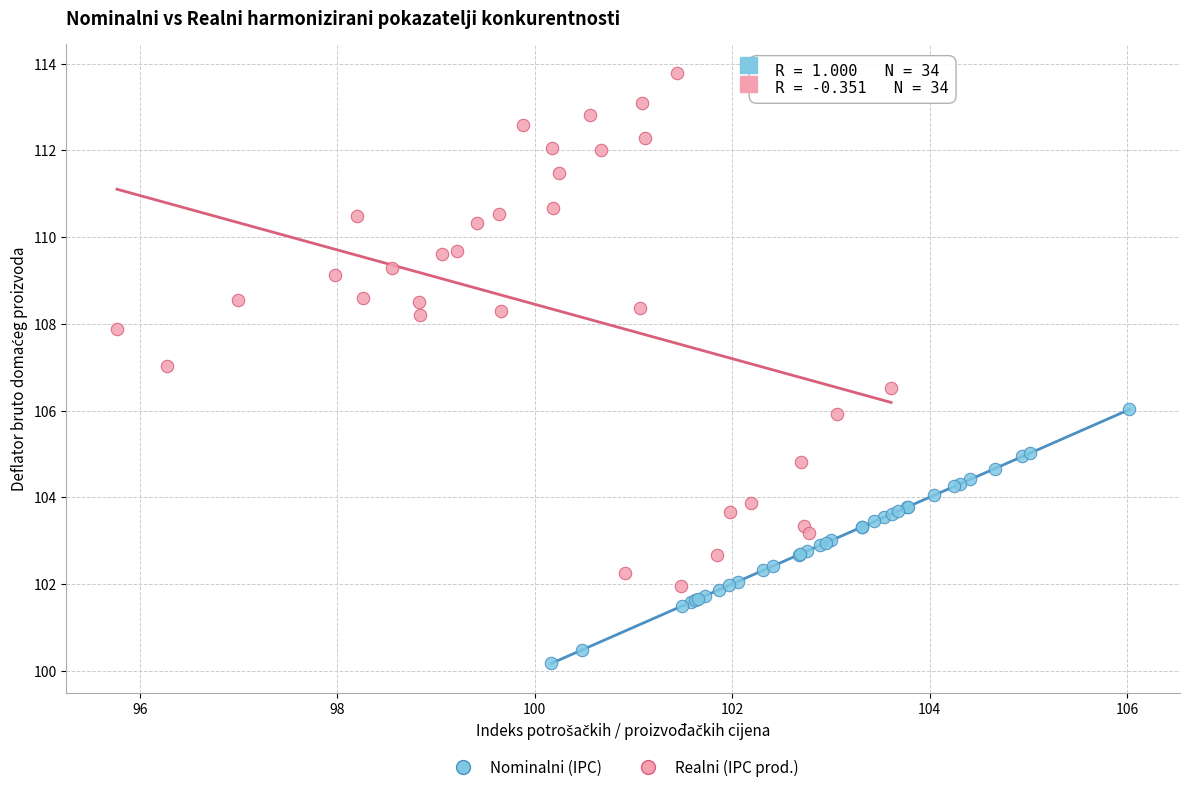

Which series contains the highest Y value?

Realni (IPC prod.)